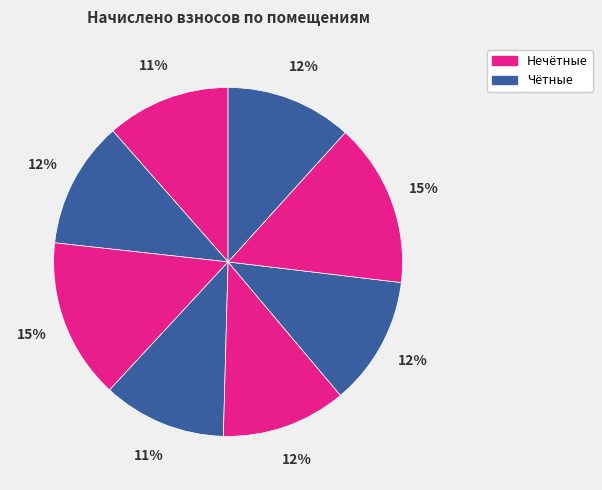

Rank the categories by value from lowest to highest.

4, 1, 5, 8, 2, 6, 3, 7